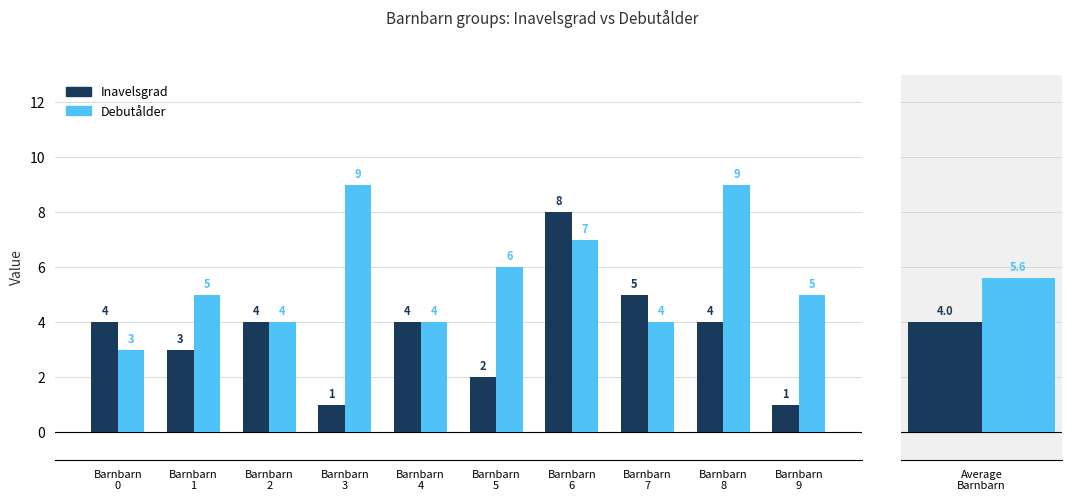

Reading left to right, what are all the values shown in this chart?

Inavelsgrad: Barnbarn
0=4	Barnbarn
1=3	Barnbarn
2=4	Barnbarn
3=1	Barnbarn
4=4	Barnbarn
5=2	Barnbarn
6=8	Barnbarn
7=5	Barnbarn
8=4	Barnbarn
9=1
Debutålder: Barnbarn
0=3	Barnbarn
1=5	Barnbarn
2=4	Barnbarn
3=9	Barnbarn
4=4	Barnbarn
5=6	Barnbarn
6=7	Barnbarn
7=4	Barnbarn
8=9	Barnbarn
9=5